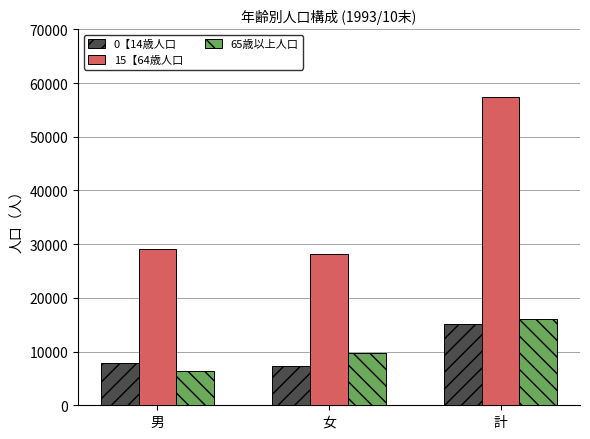

Which label corresponds to the largest value in the chart?

計